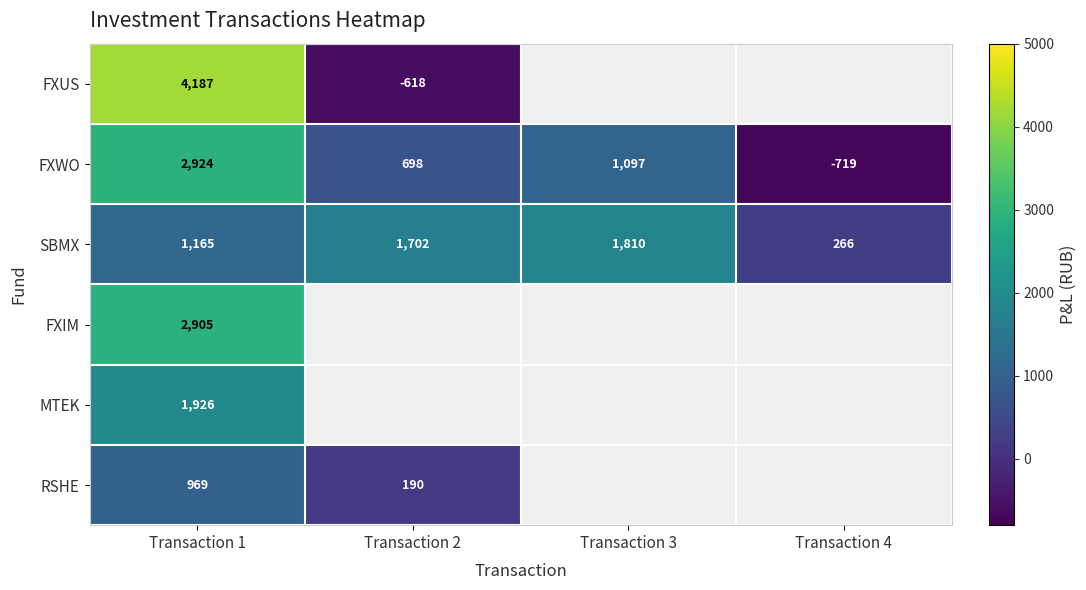

What is the minimum value for FXWO?

-719.0